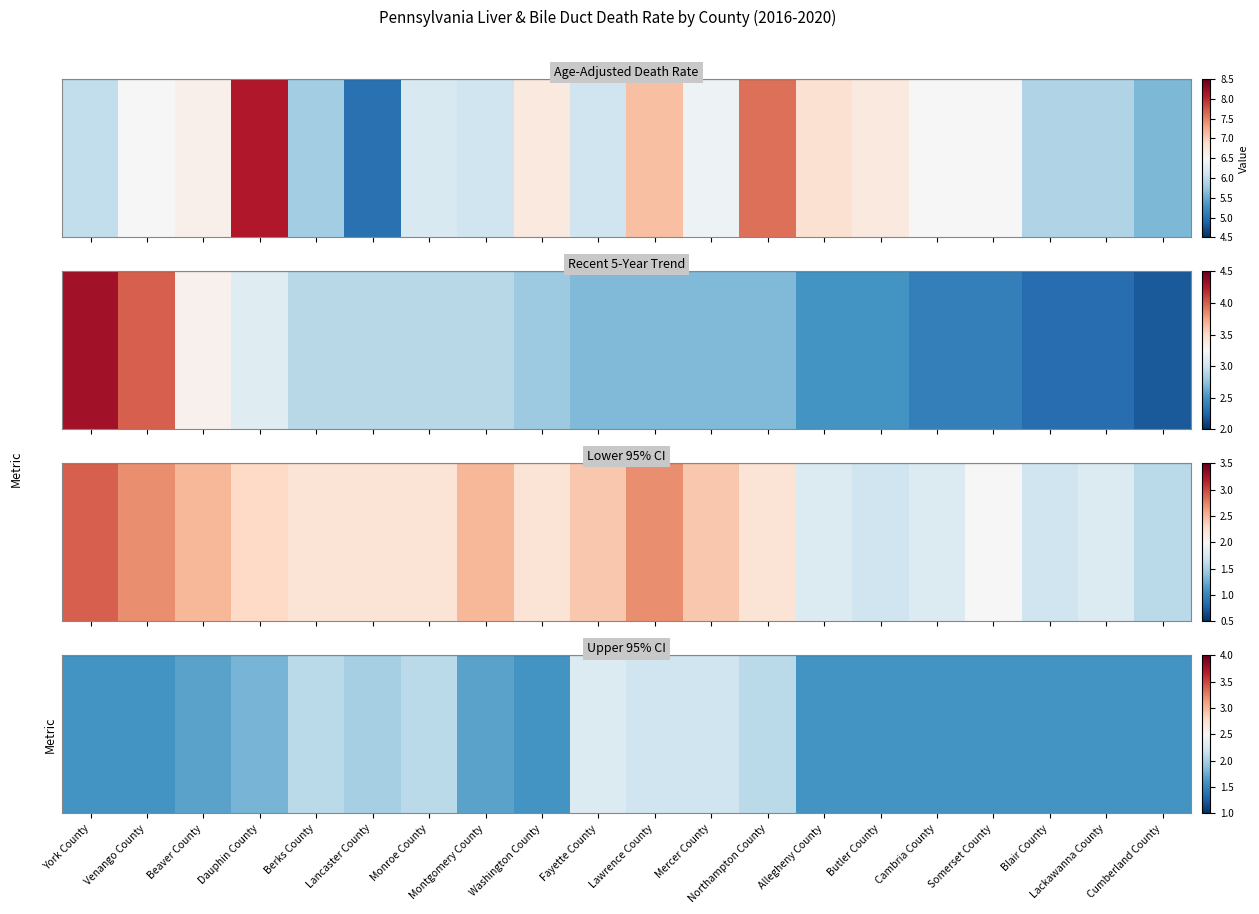

At which label is the value closest to 1?

York County